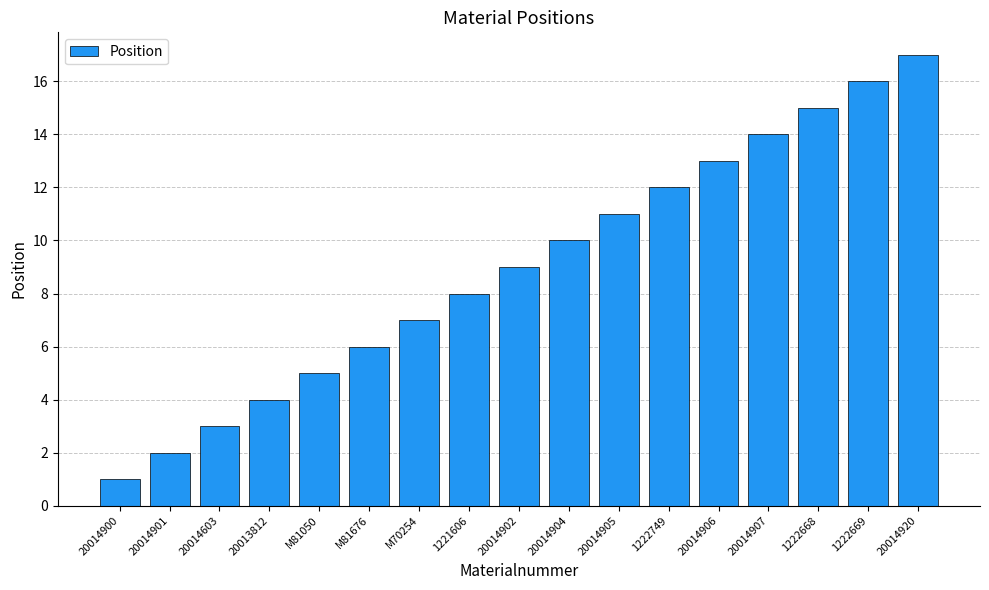

What value does the data have at 20014902, to the nearest 5?

10